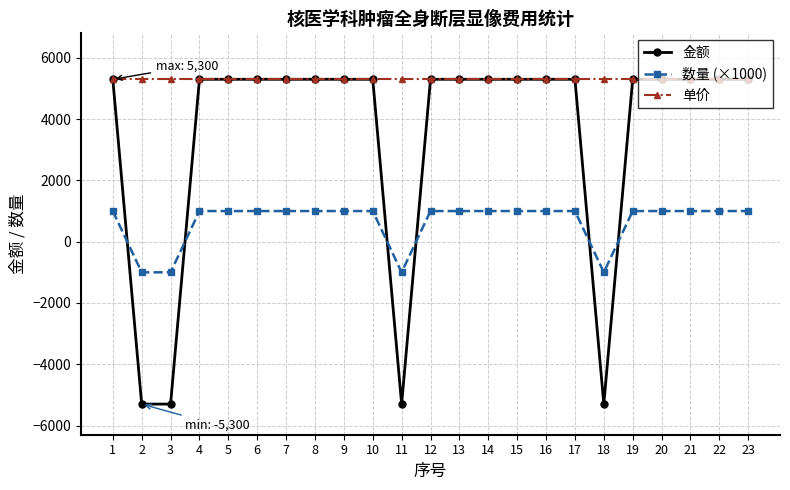

What is the minimum value for 单价?

5300